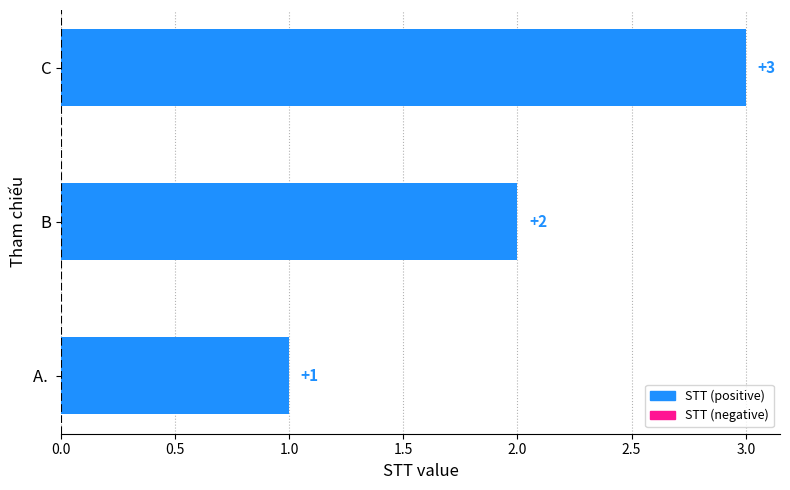

The value at C is 4. True or false?

False